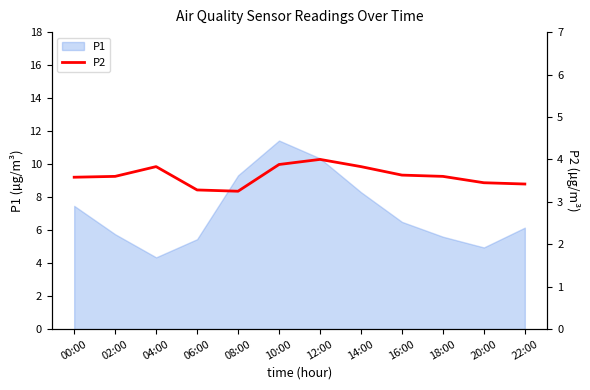

Reading left to right, extract all data points from this chart.

00:00=3.6	02:00=3.6	04:00=3.8	06:00=3.3	08:00=3.2	10:00=3.9	12:00=4.0	14:00=3.8	16:00=3.6	18:00=3.6	20:00=3.5	22:00=3.4